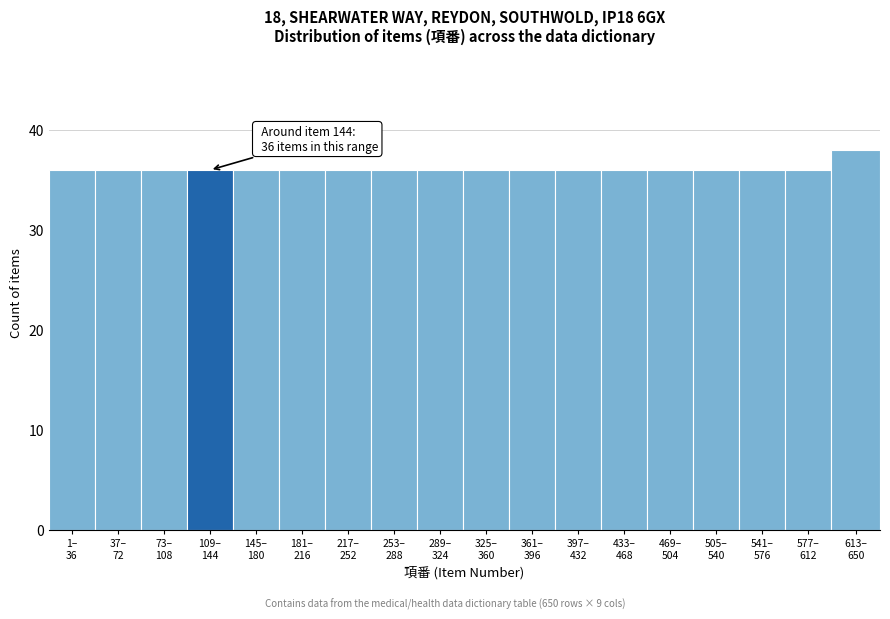

Reading left to right, transcribe all the data shown in this chart.

36	36	36	36	36	36	36	36	36	36	36	36	36	36	36	36	36	38